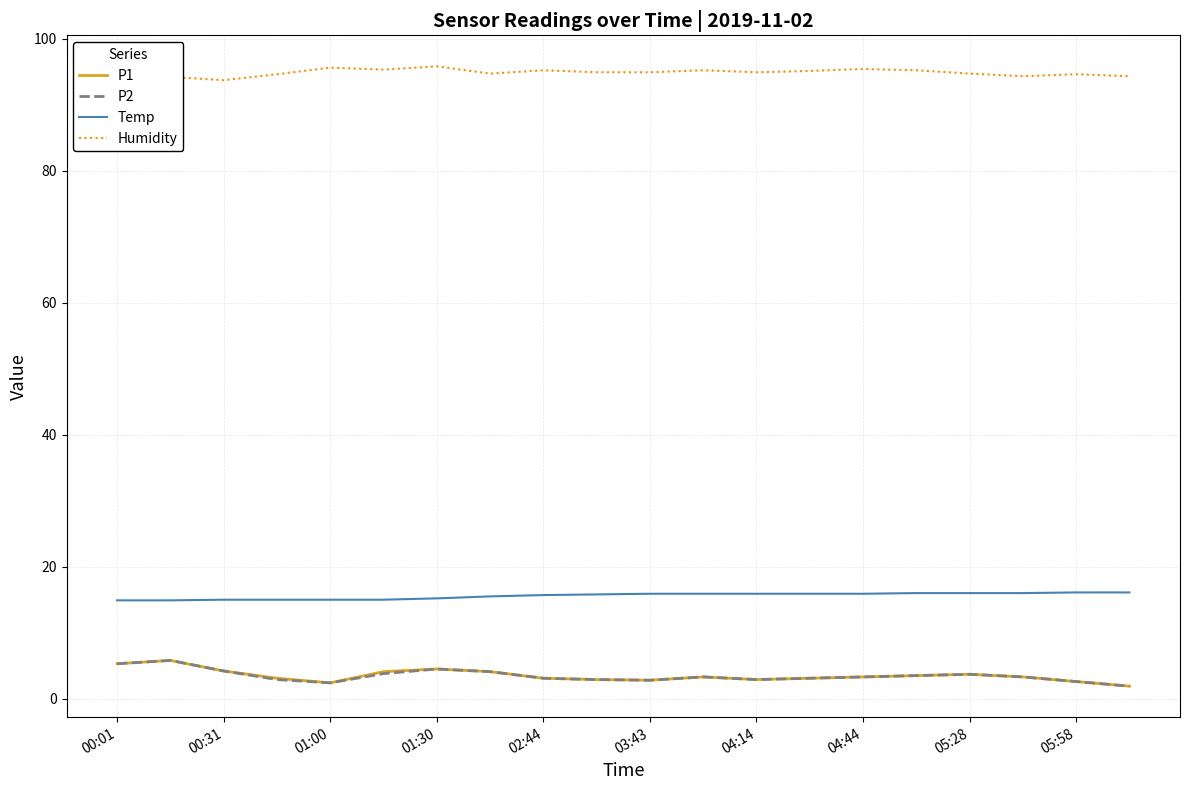

Which series has the largest total across all categories?

Humidity